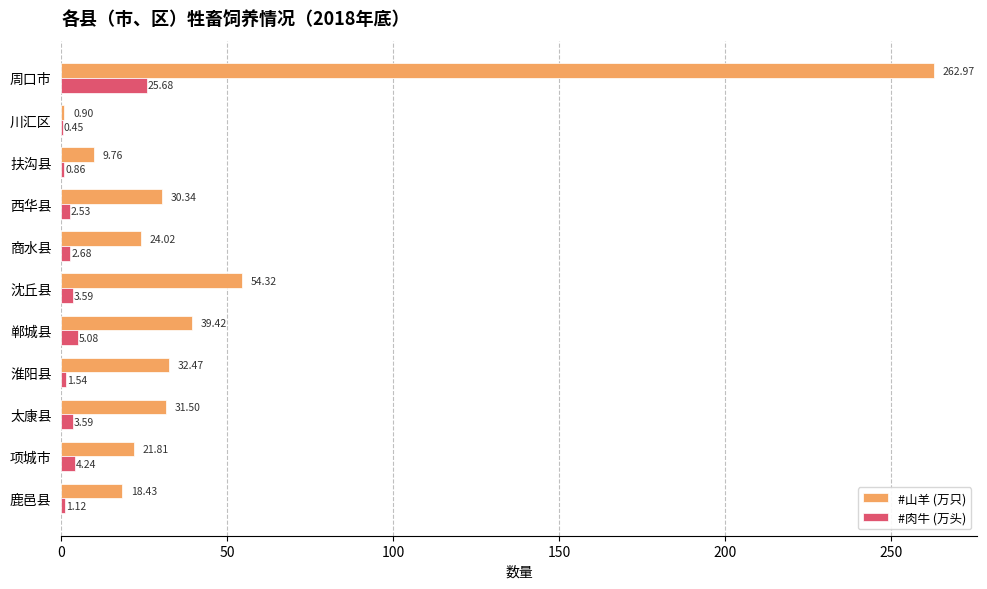

Where is #肉牛 (万头) nearest to the value 13?

郸城县